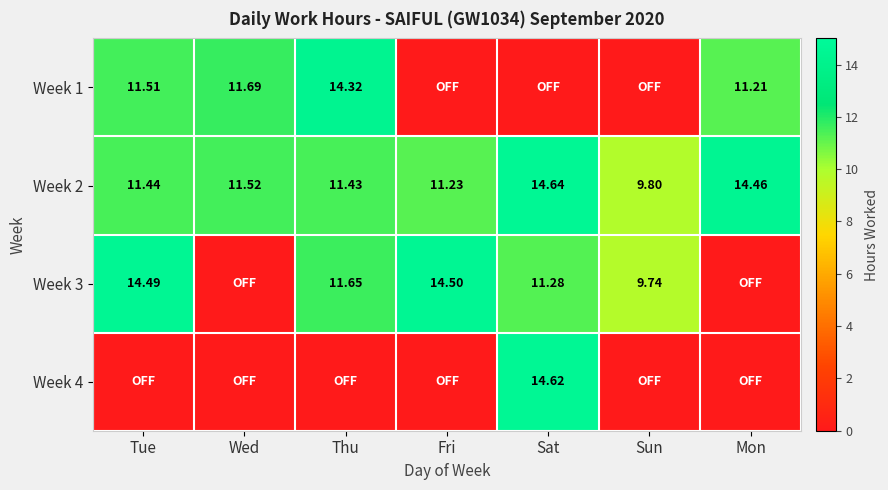

At which label is Week 2 closest to 12?

Wed